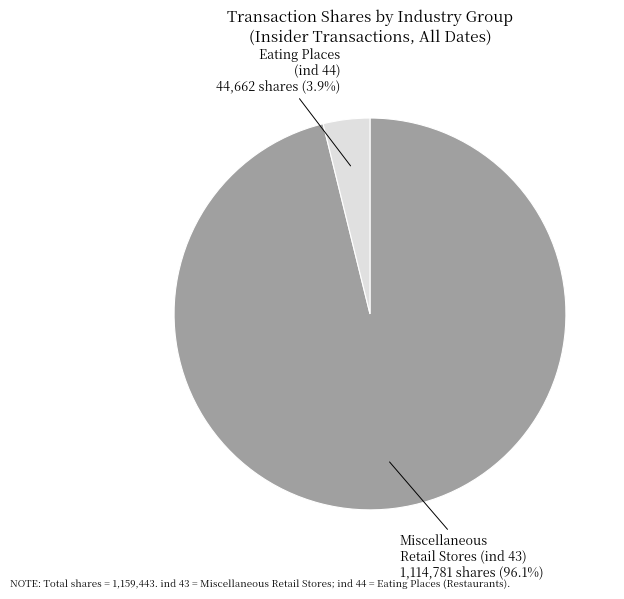

Which has a higher value, Miscellaneous Retail Stores (ind 43) or Eating Places (ind 44)?

Miscellaneous Retail Stores (ind 43)